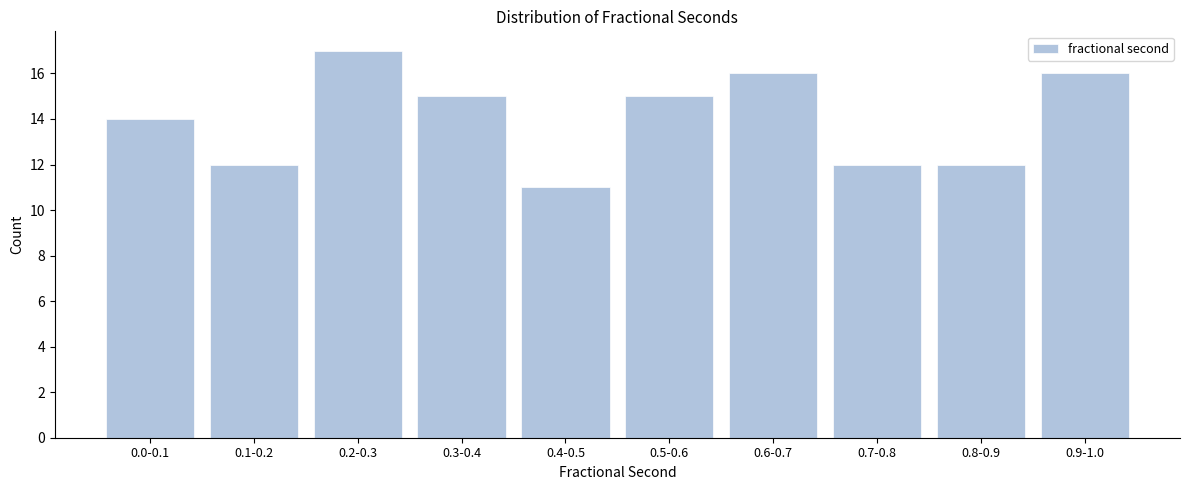

Reading right to left, what are all the values shown in this chart?

0.9-1.0=16	0.8-0.9=12	0.7-0.8=12	0.6-0.7=16	0.5-0.6=15	0.4-0.5=11	0.3-0.4=15	0.2-0.3=17	0.1-0.2=12	0.0-0.1=14